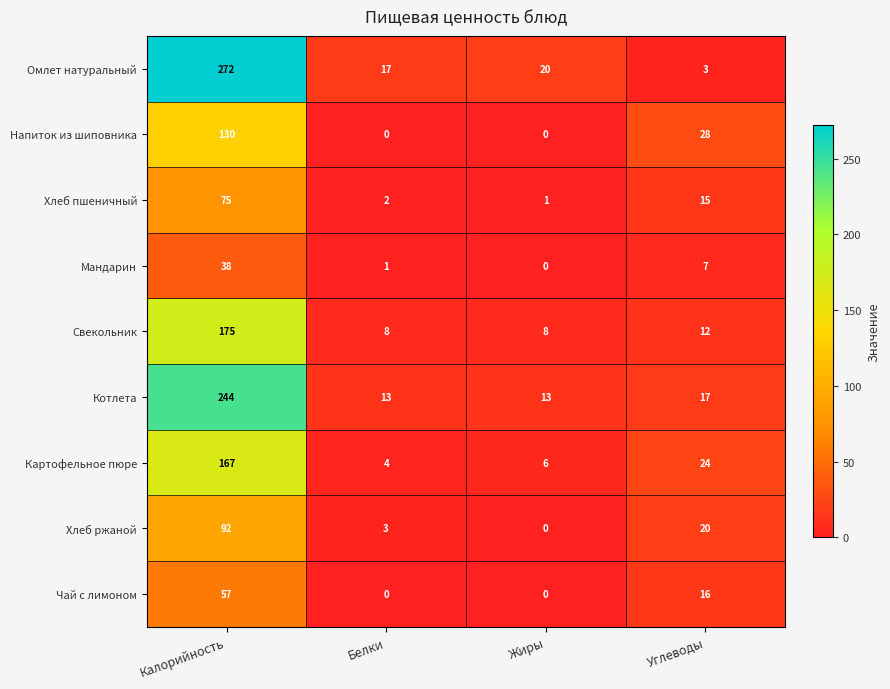

Which series changed the most between Белки and Углеводы?

Напиток из шиповника